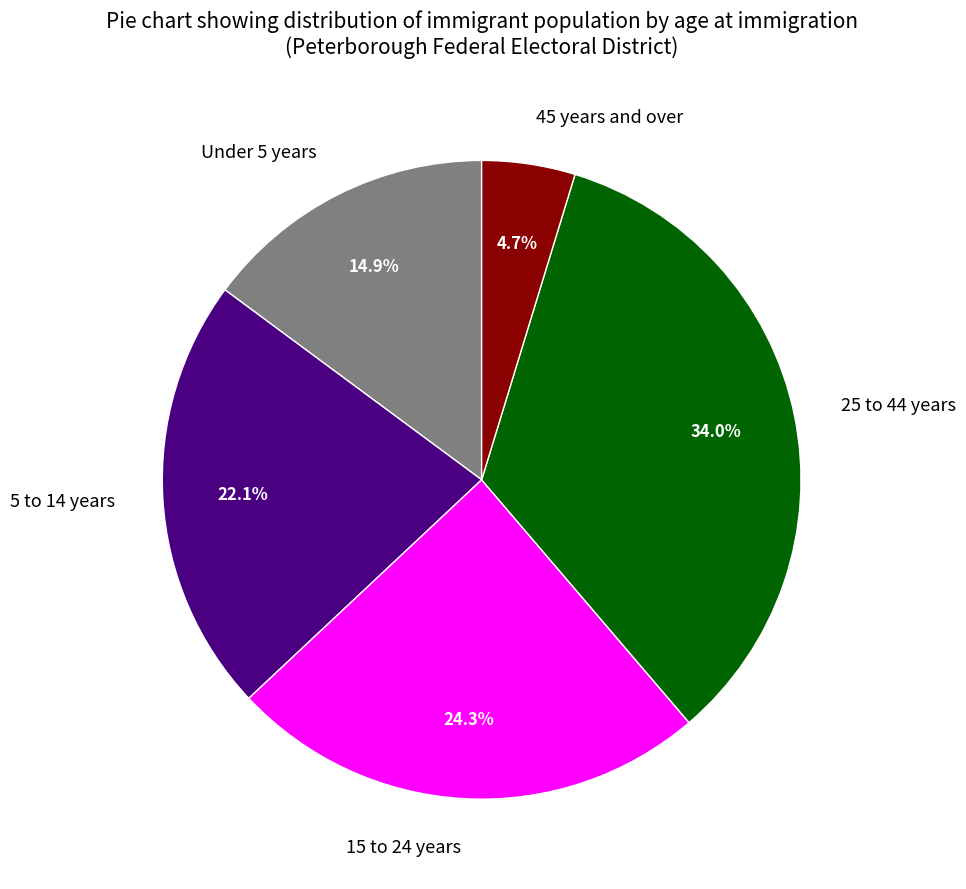

What is the ratio of the value at 5 to 14 years to the value at 45 years and over?

4.7